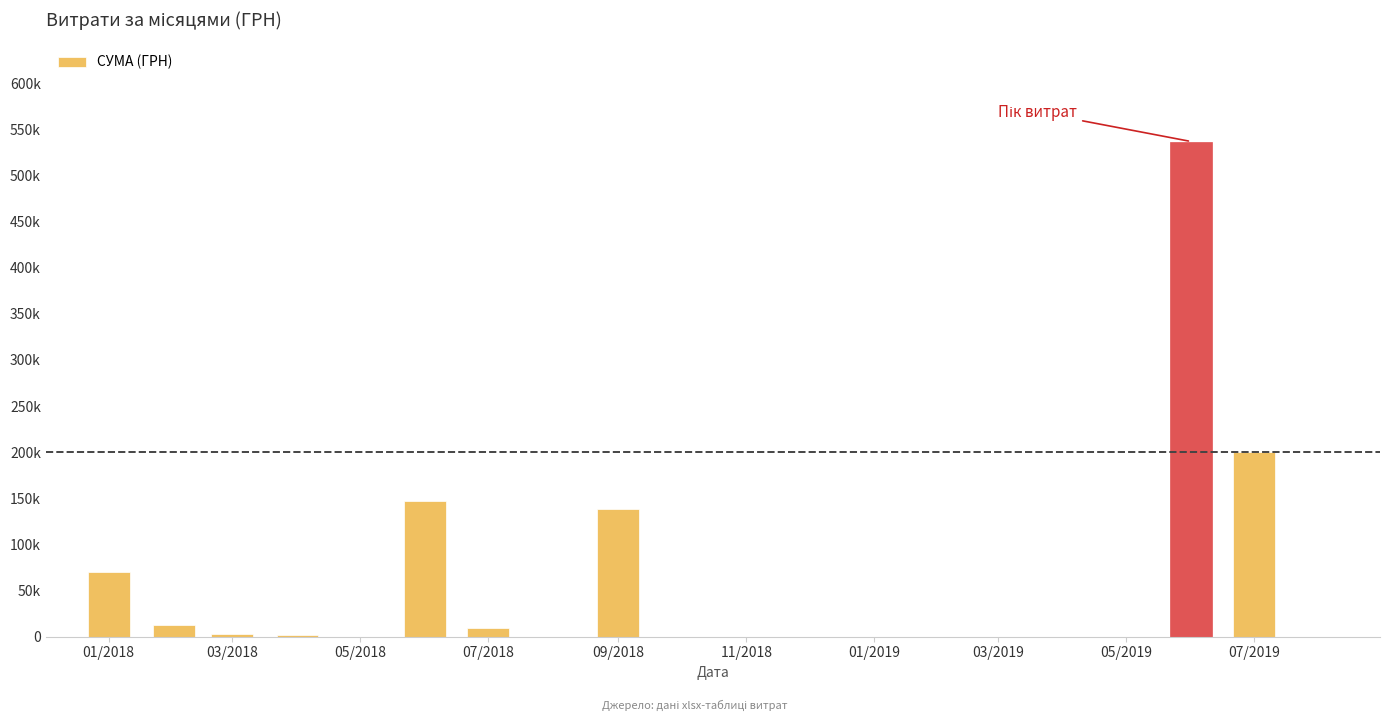

Are the bars horizontal?

No